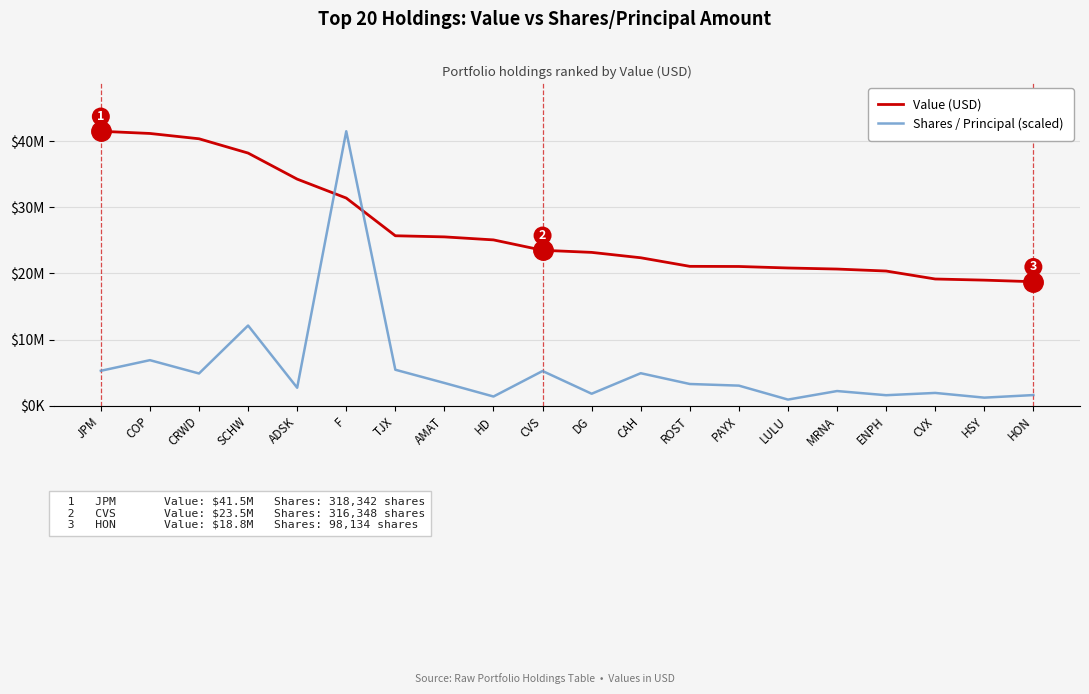

True or false: Shares / Principal (scaled) has a value of 1612812.6 at ENPH.

True